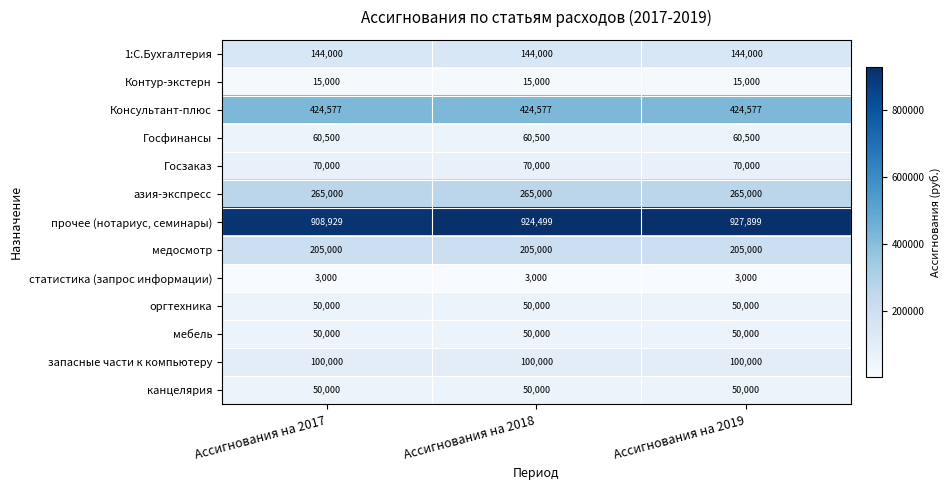

Which label corresponds to the largest value in the chart?

Ассигнования на 2019